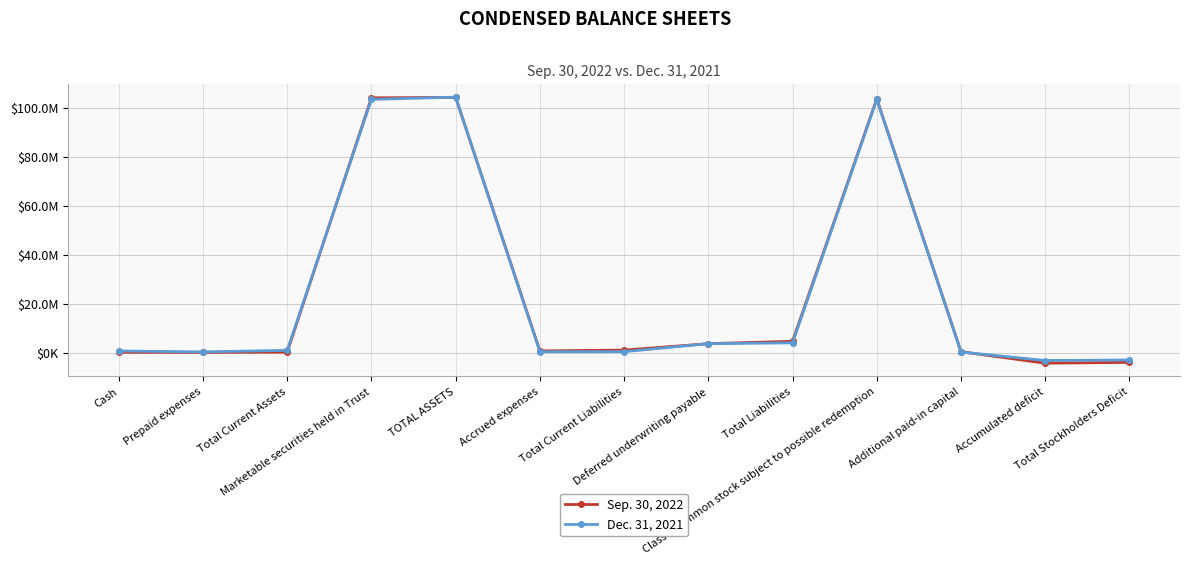

True or false: Dec. 31, 2021 has a value of 268543 at Additional paid-in capital.

False